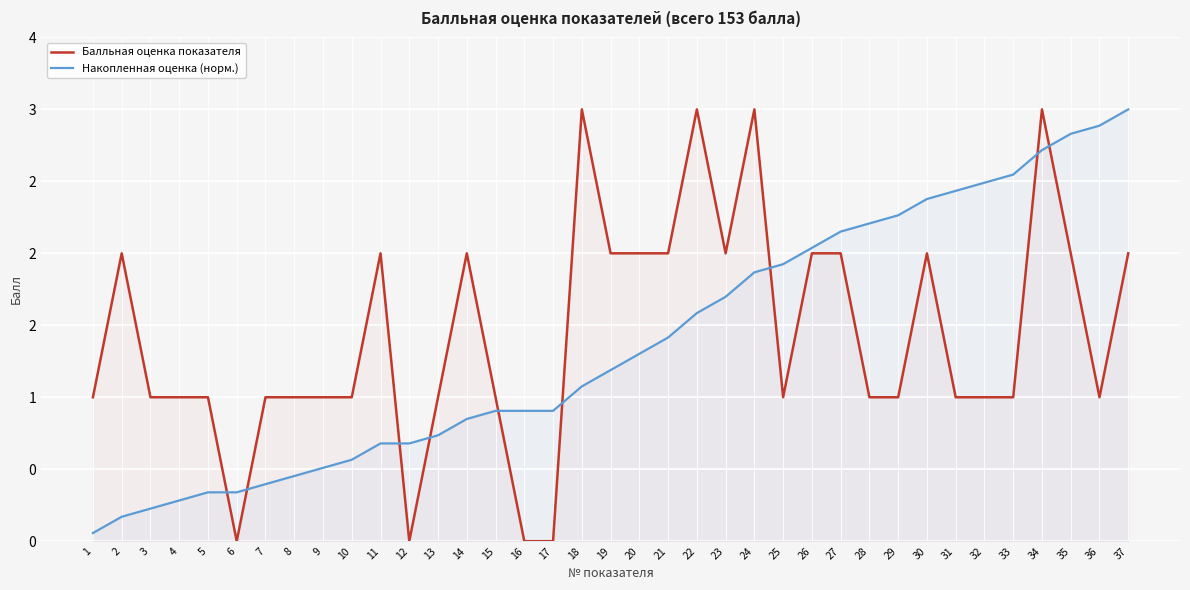

At which category is the sum across all series the highest?

34